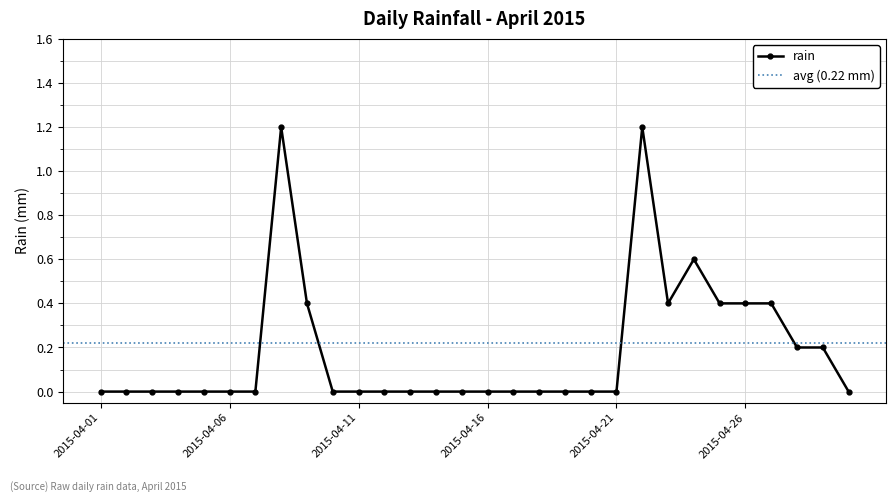

Which has a higher value, 2015-04-05 or 2015-04-04?

2015-04-05